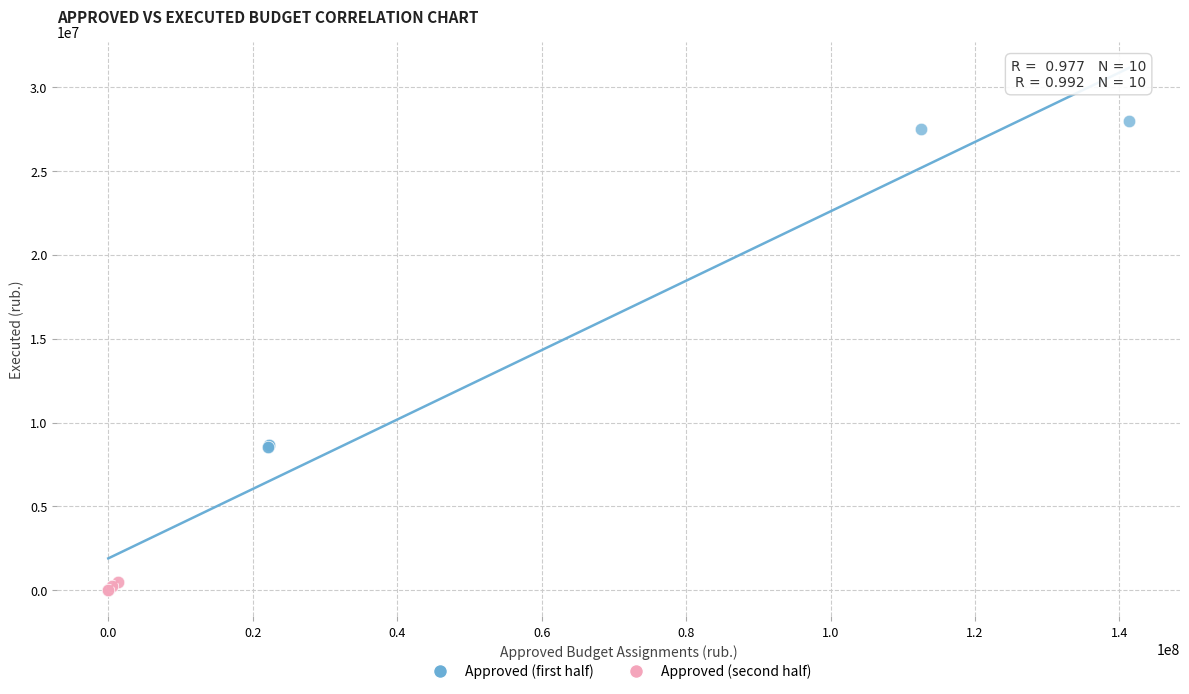

What are all the series names shown in the legend?

Approved (first half), Approved (second half)